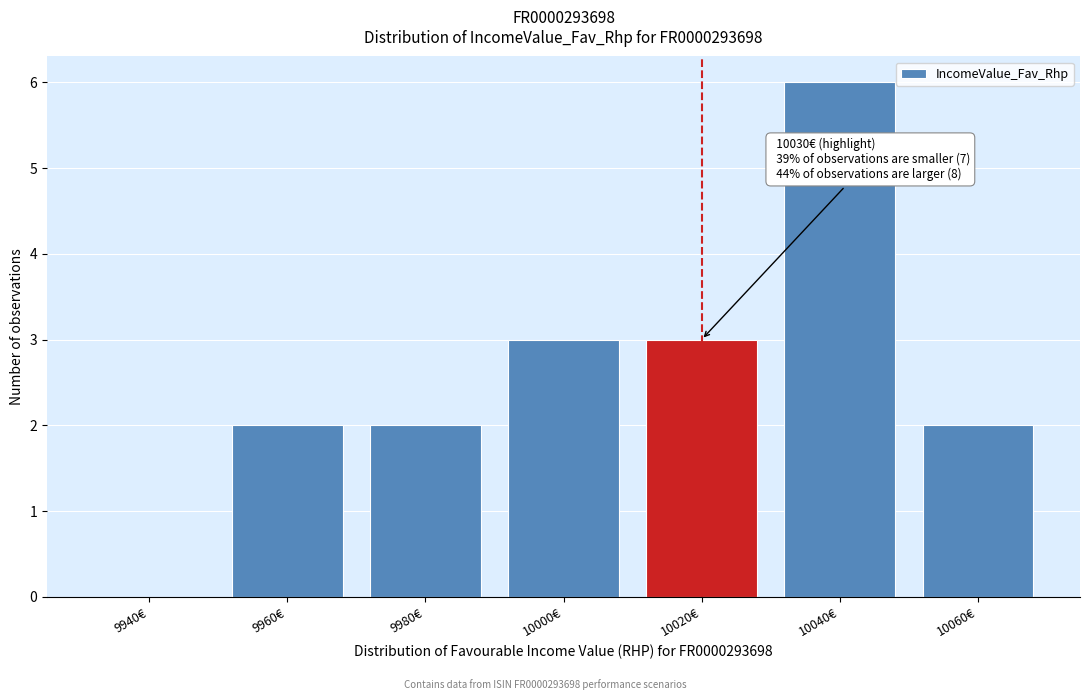

Reading left to right, transcribe all the data shown in this chart.

9940€=0	9960€=2	9980€=2	10000€=3	10020€=3	10040€=6	10060€=2